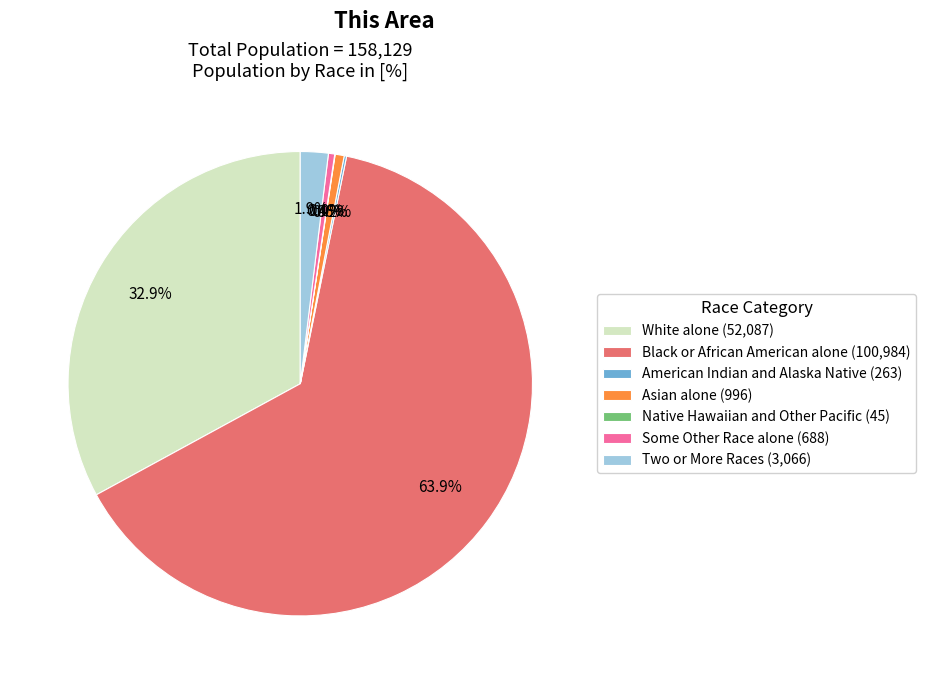

What percentage is NOT represented by Some Other Race alone (688)?

99.6%